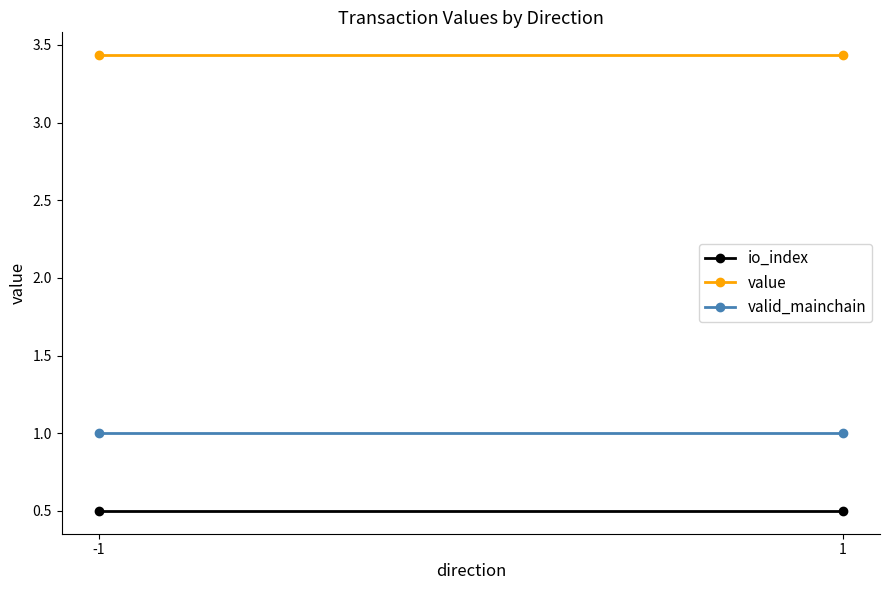

Where is value nearest to the value 3?

-1